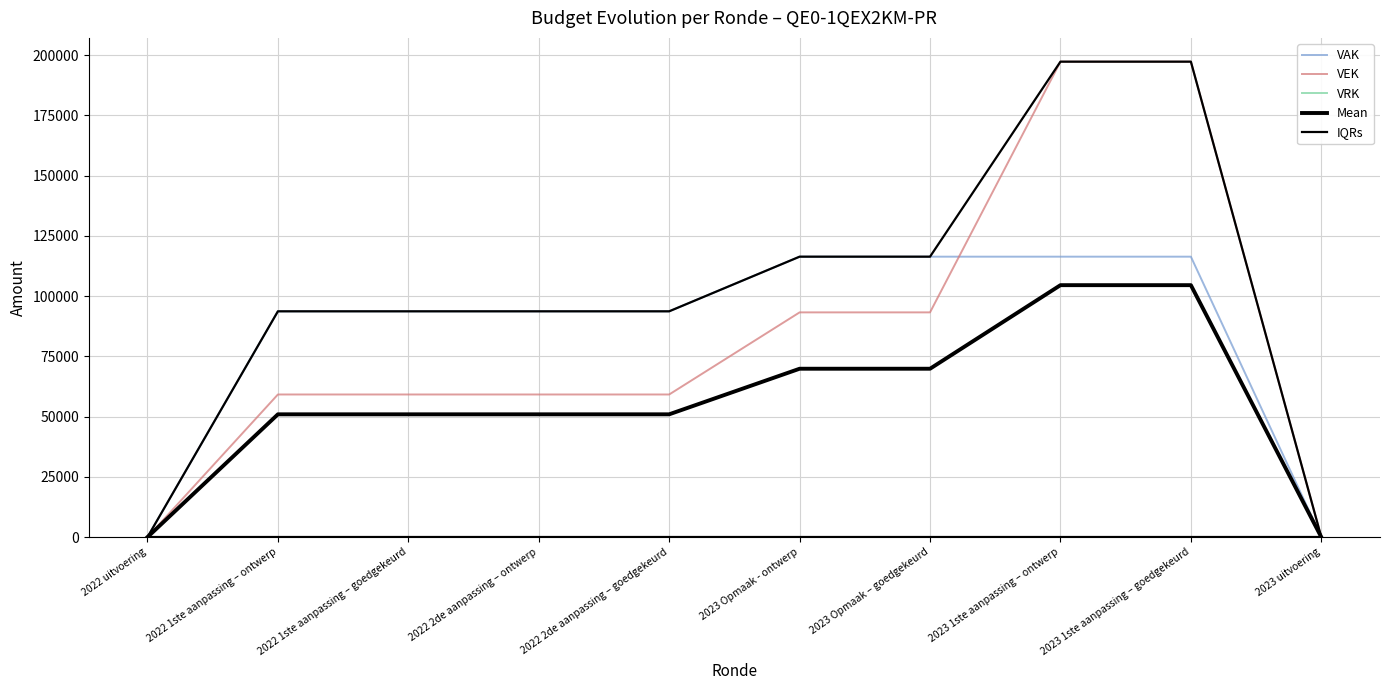

How many lines are shown in the chart?

5